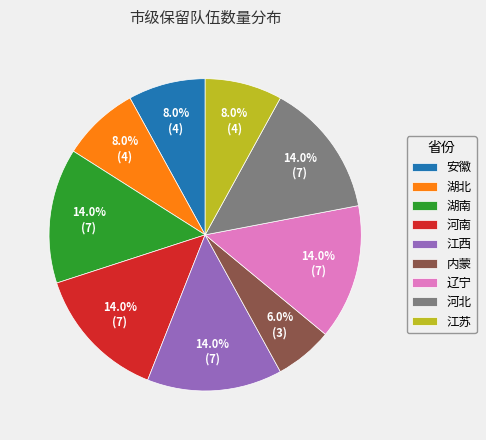

The 辽宁 slice represents 1% of the pie. True or false?

False